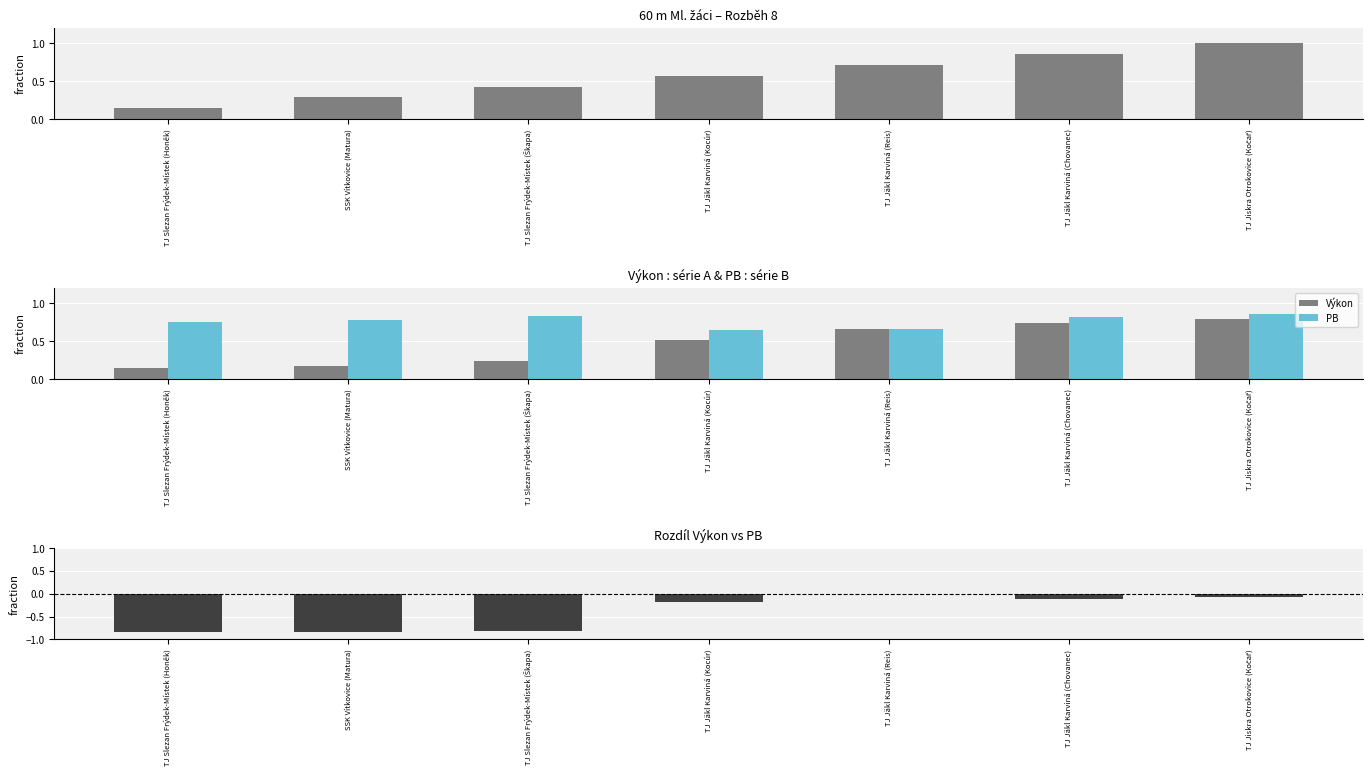

What is the label of the 1st bar from the right?

TJ Jiskra Otrokovice (Kočař)